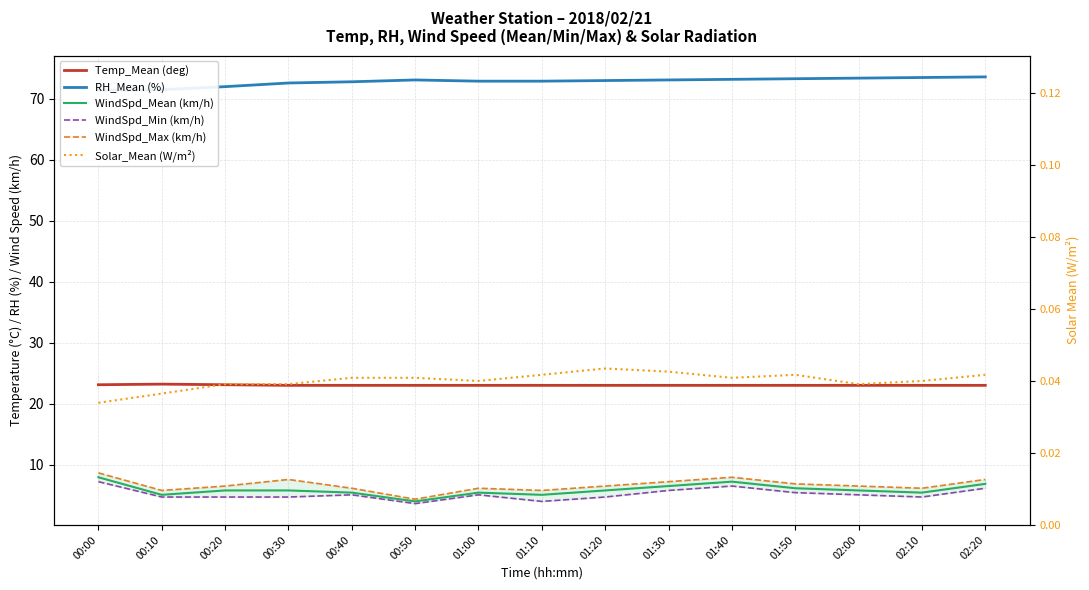

Count the number of categories in the chart.

15